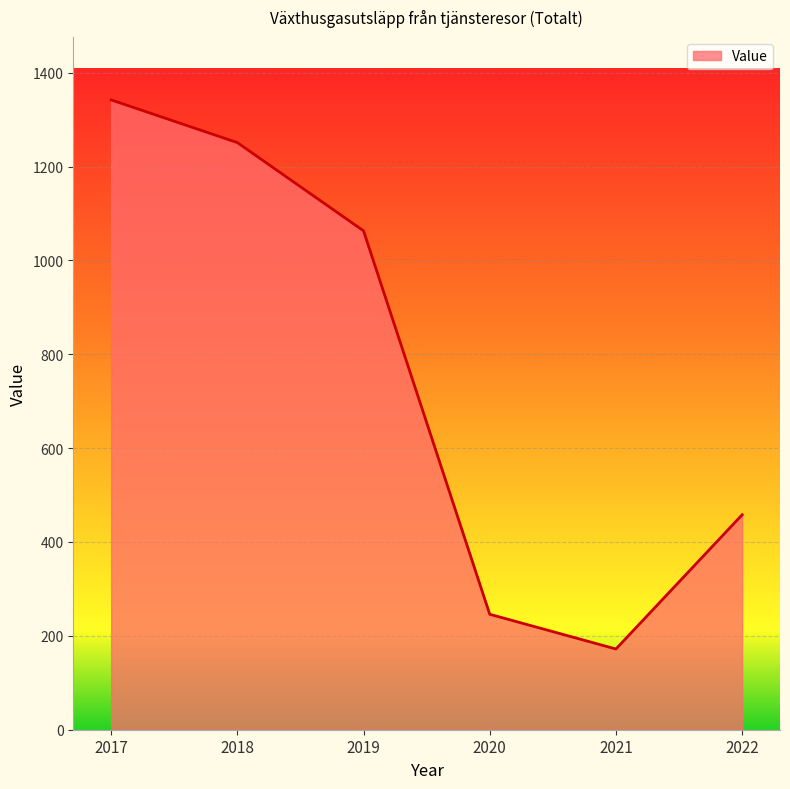

What is the approximate value at 2021?

172